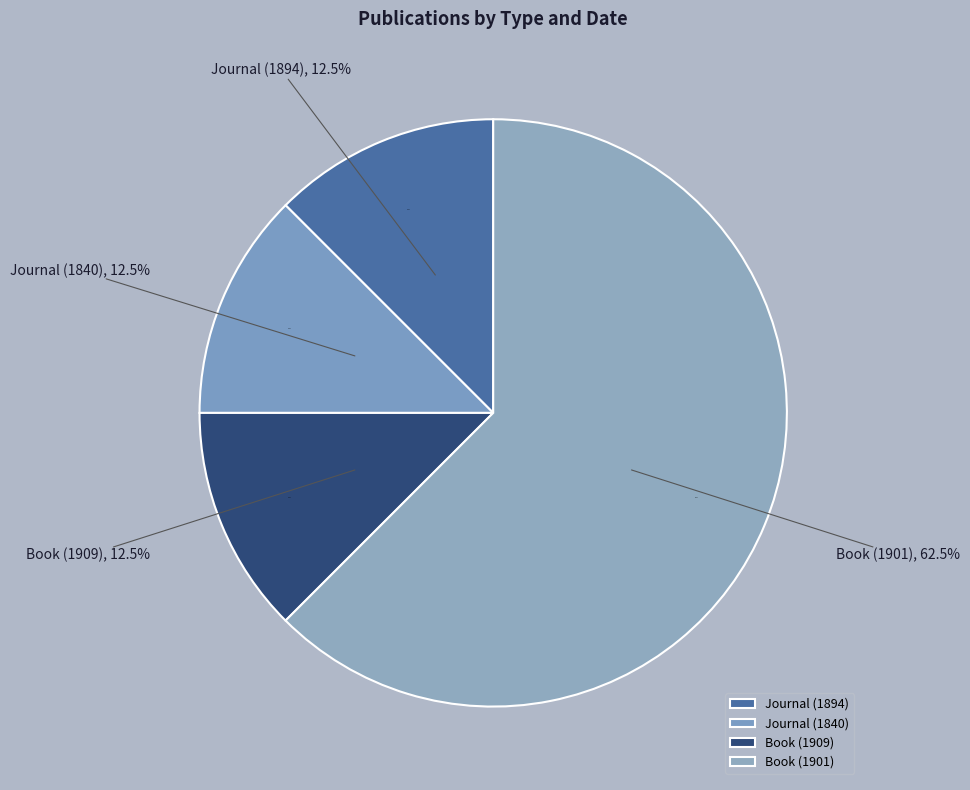

How many segments does this pie chart have?

4